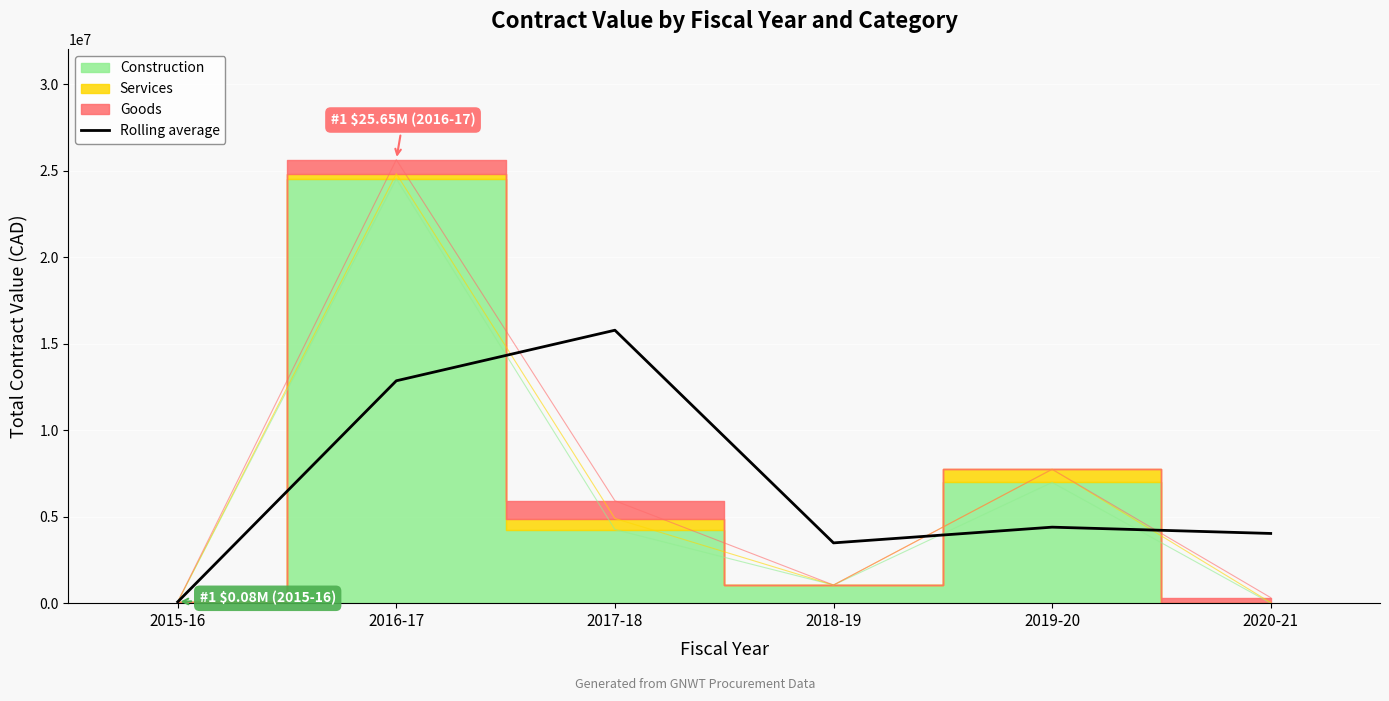

Where is the first local maximum?

2017-18